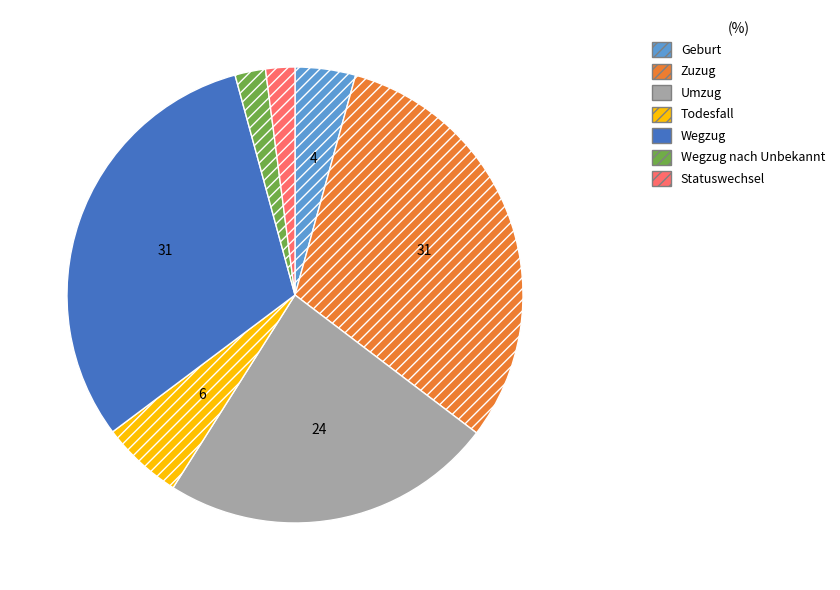

Does any single category account for the majority?

No